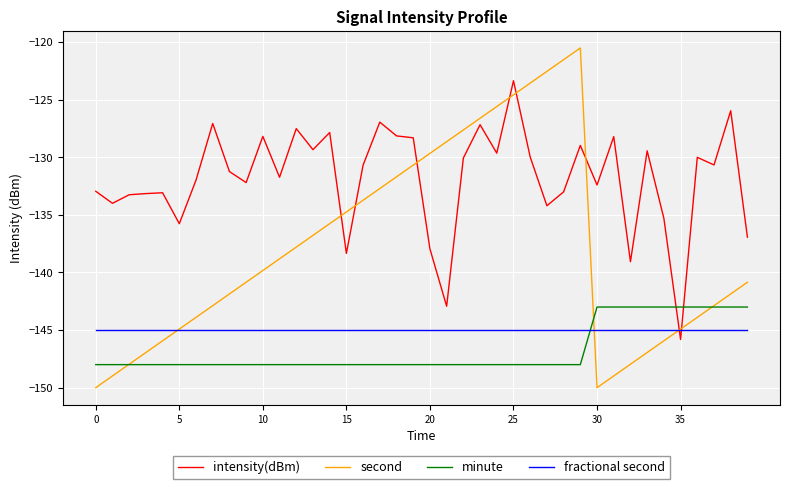

Rank the series by their maximum value, from highest to lowest.

second, intensity(dBm), minute, fractional second